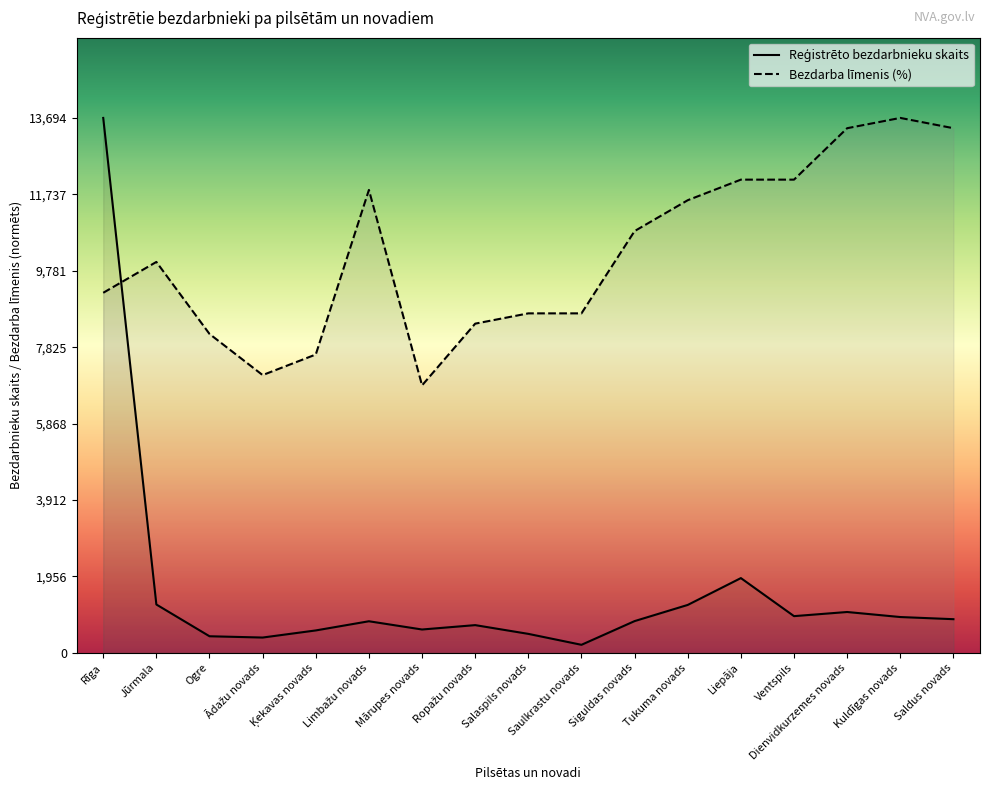

At which label is Bezdarba līmenis (%) closest to 10270?

Jūrmala